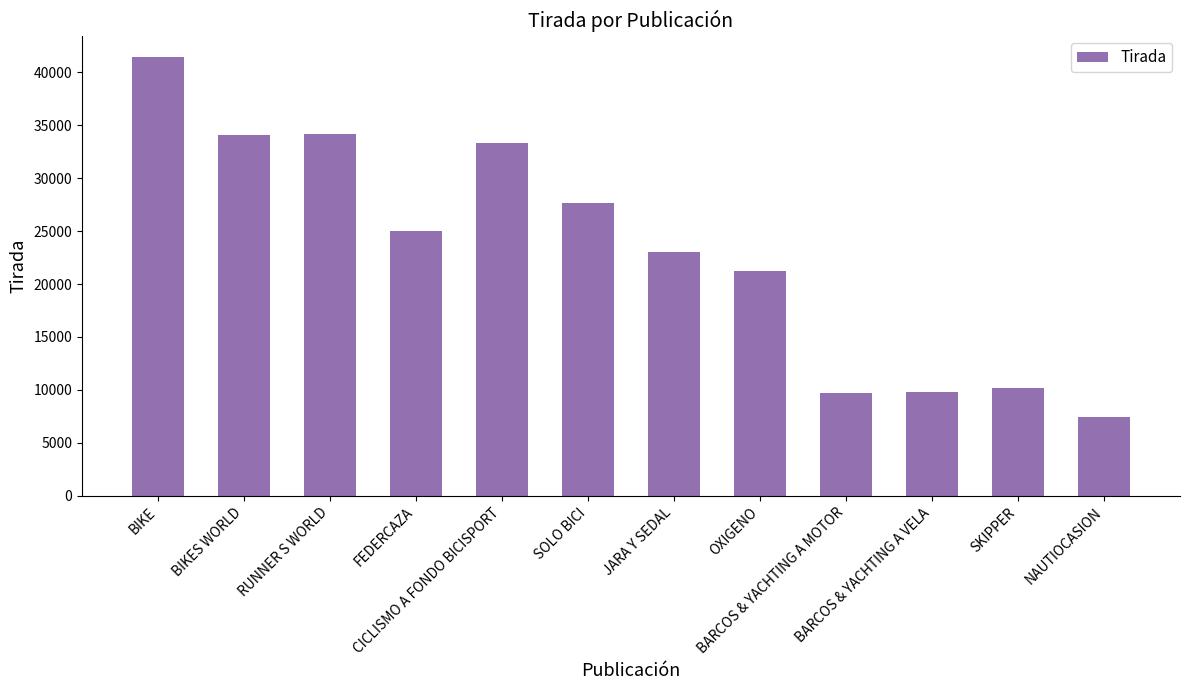

What is the difference between the maximum and second lowest values?

31632